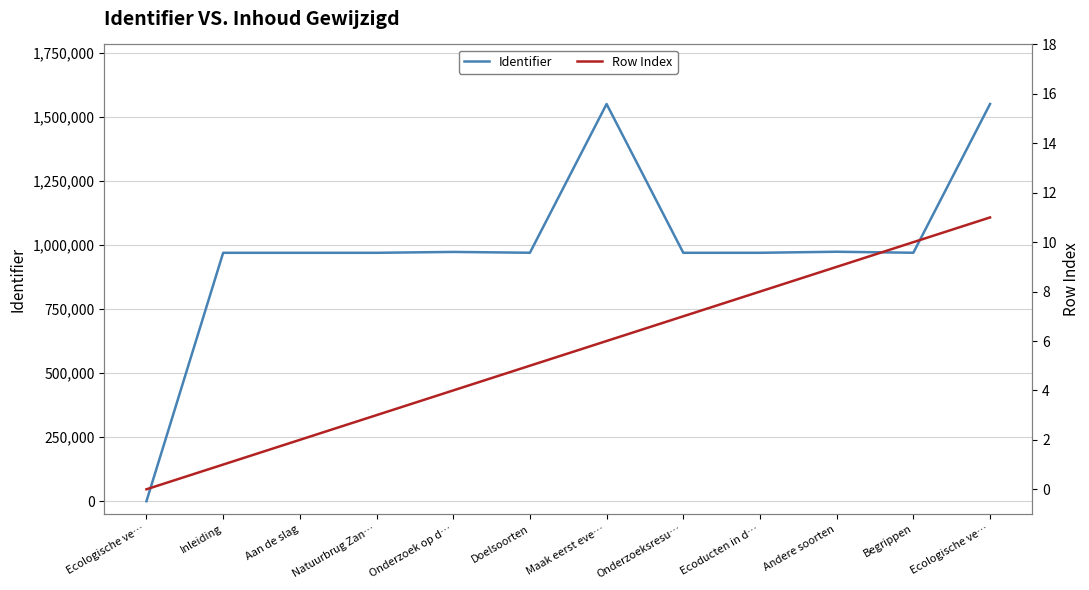

True or false: Row Index and Identifier cross at least once.

False